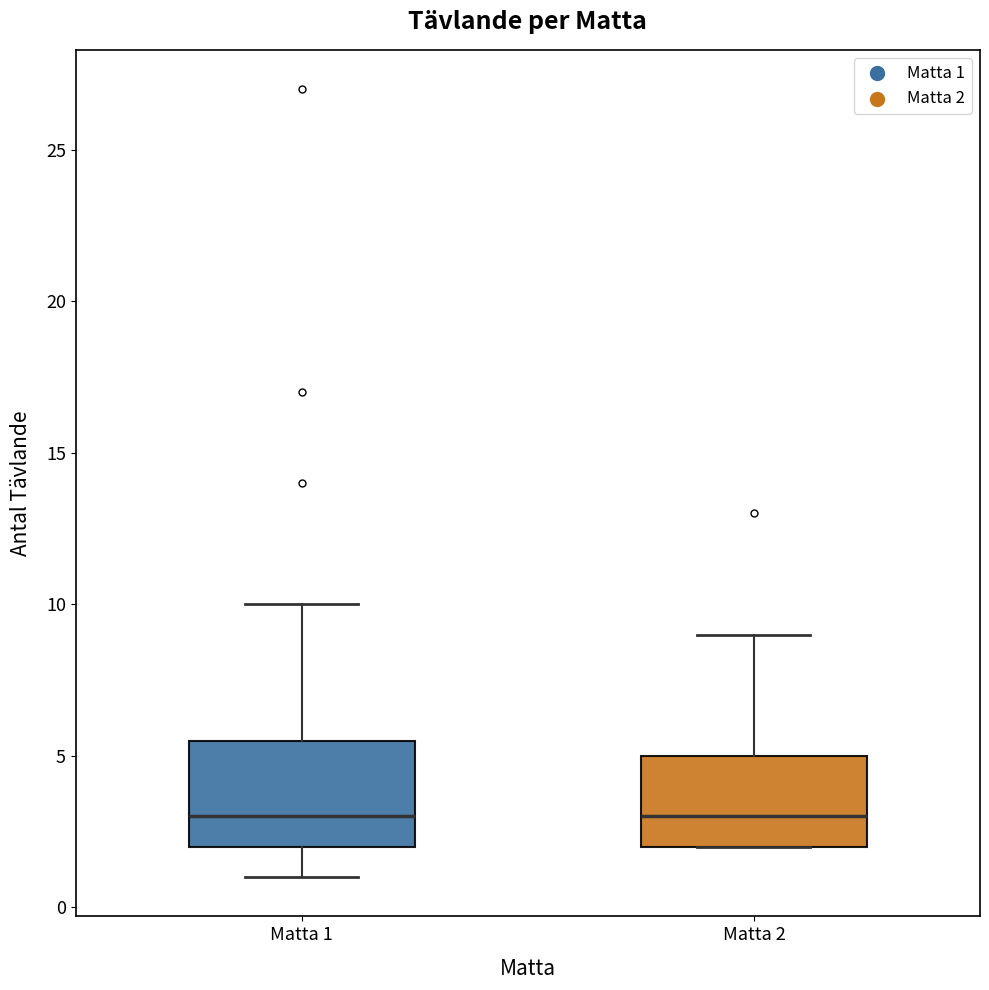

Reading left to right, transcribe this box plot: for each box, give where its median line is, the range the box spans, and where its two whiskers end, as read against the y-axis. The values are not printed on the chart, so give them approximately, as read against the axis.

Matta 1: median 3.0, box 2.0 to 5.5, whiskers 1.0 to 10.0
Matta 2: median 3.0, box 2.0 to 5.0, whiskers 2.0 to 9.0